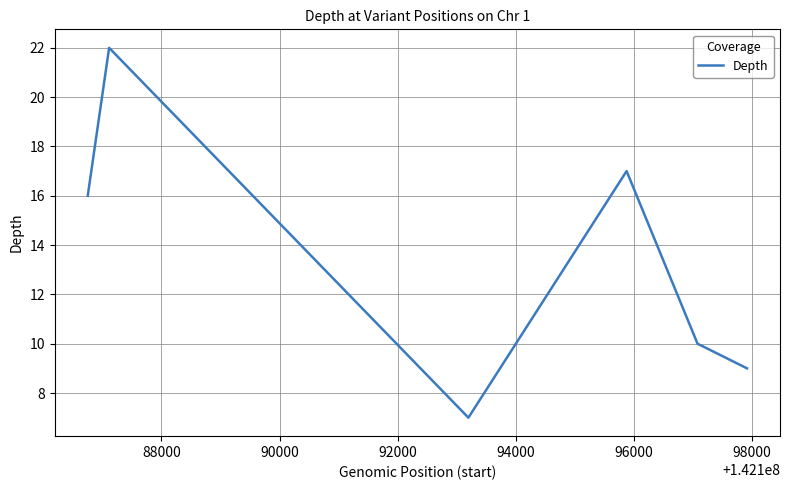

Is this an area chart (filled region under the line)?

No